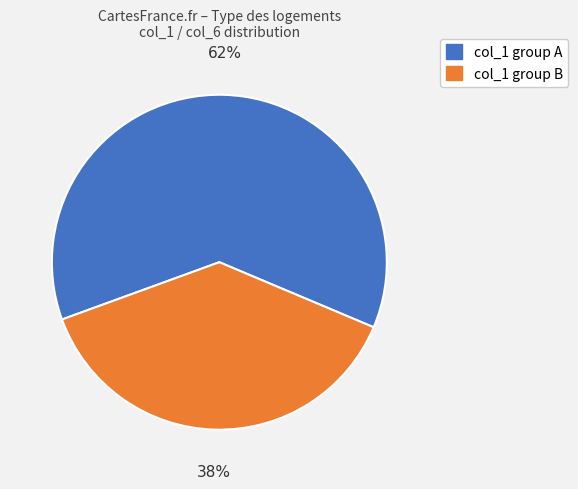

True or false: col_1 group B accounts for 38% of the total.

True